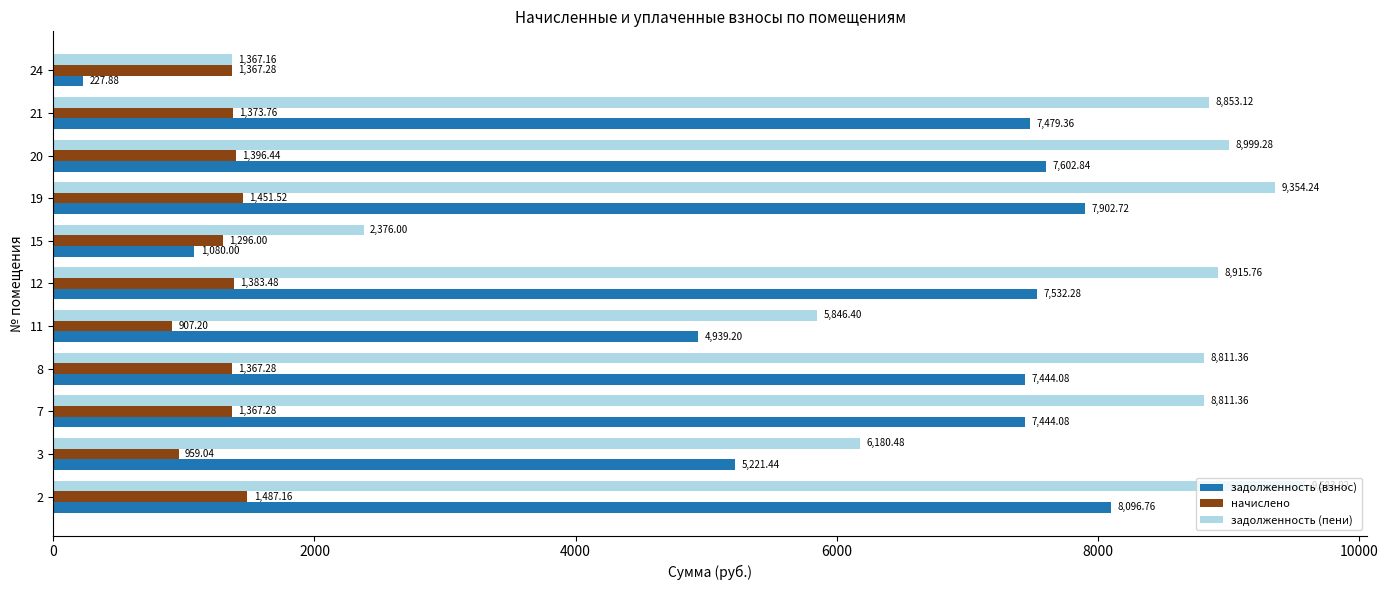

List the series in order of their overall mean, lowest first.

начислено, задолженность (взнос), задолженность (пени)